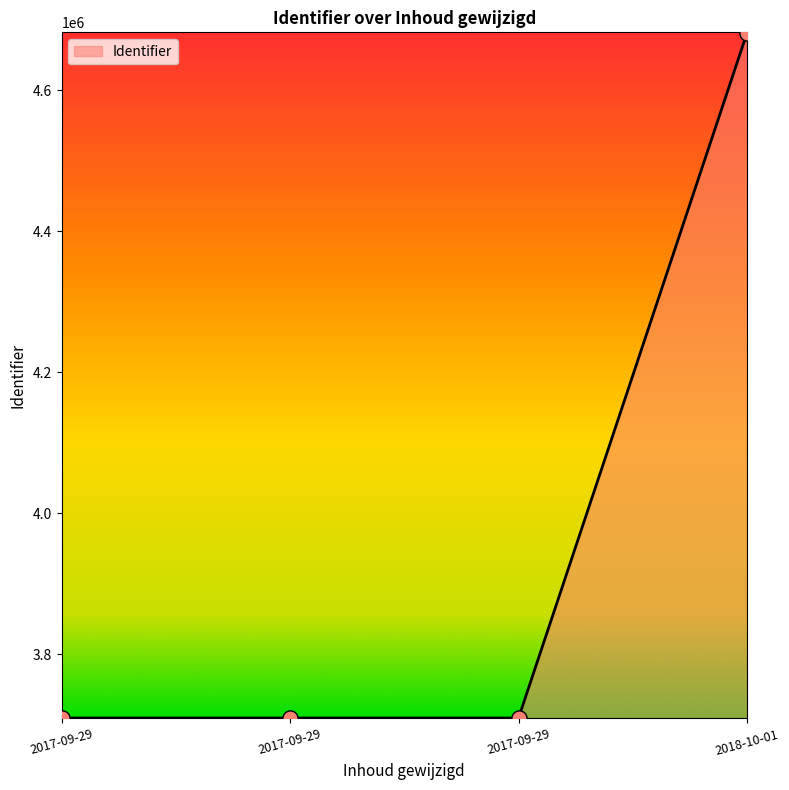

What is the change in value from 2017-09-29 to 2018-10-01?

+972279